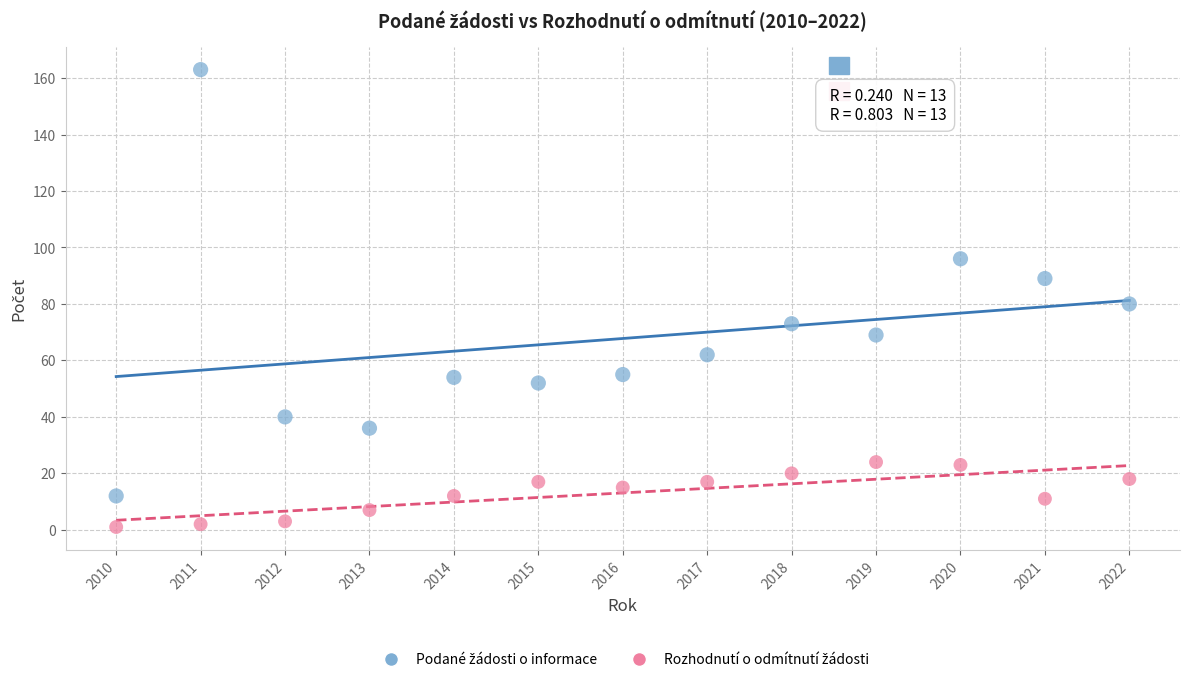

Across all data points, what is the range of Y values (max minus min)?

162